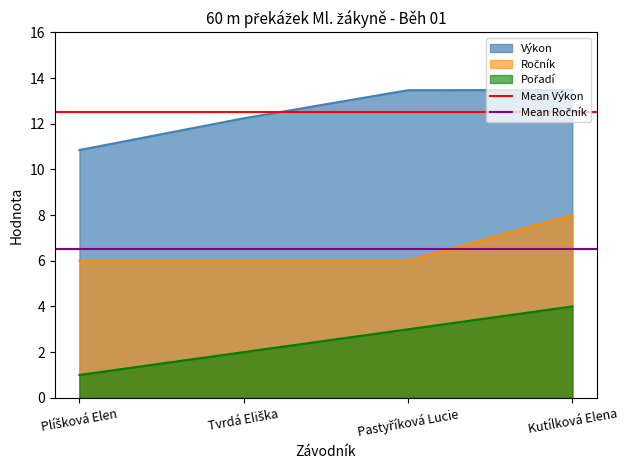

True or false: Mean Výkon has a value of 12.5 at Tvrdá Eliška.

True